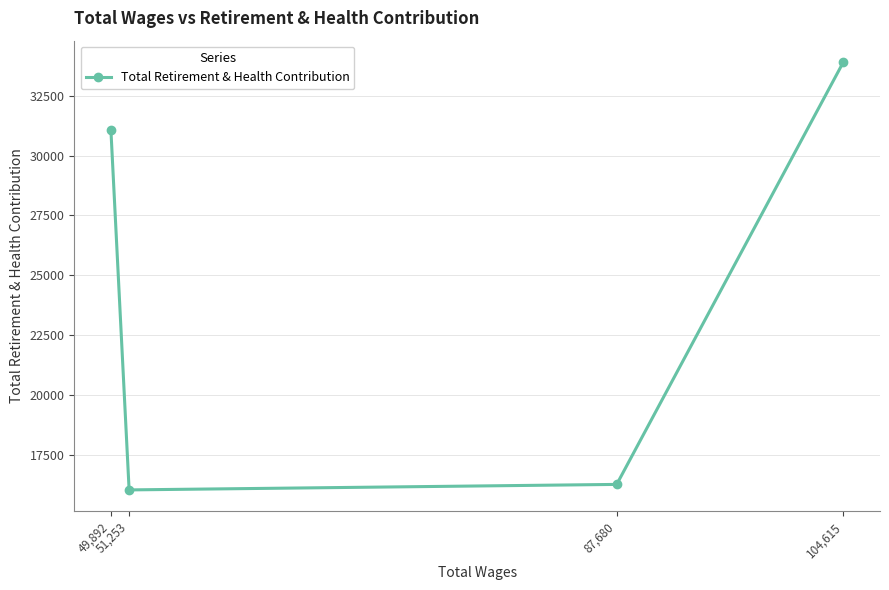

How many series are shown in this chart?

1